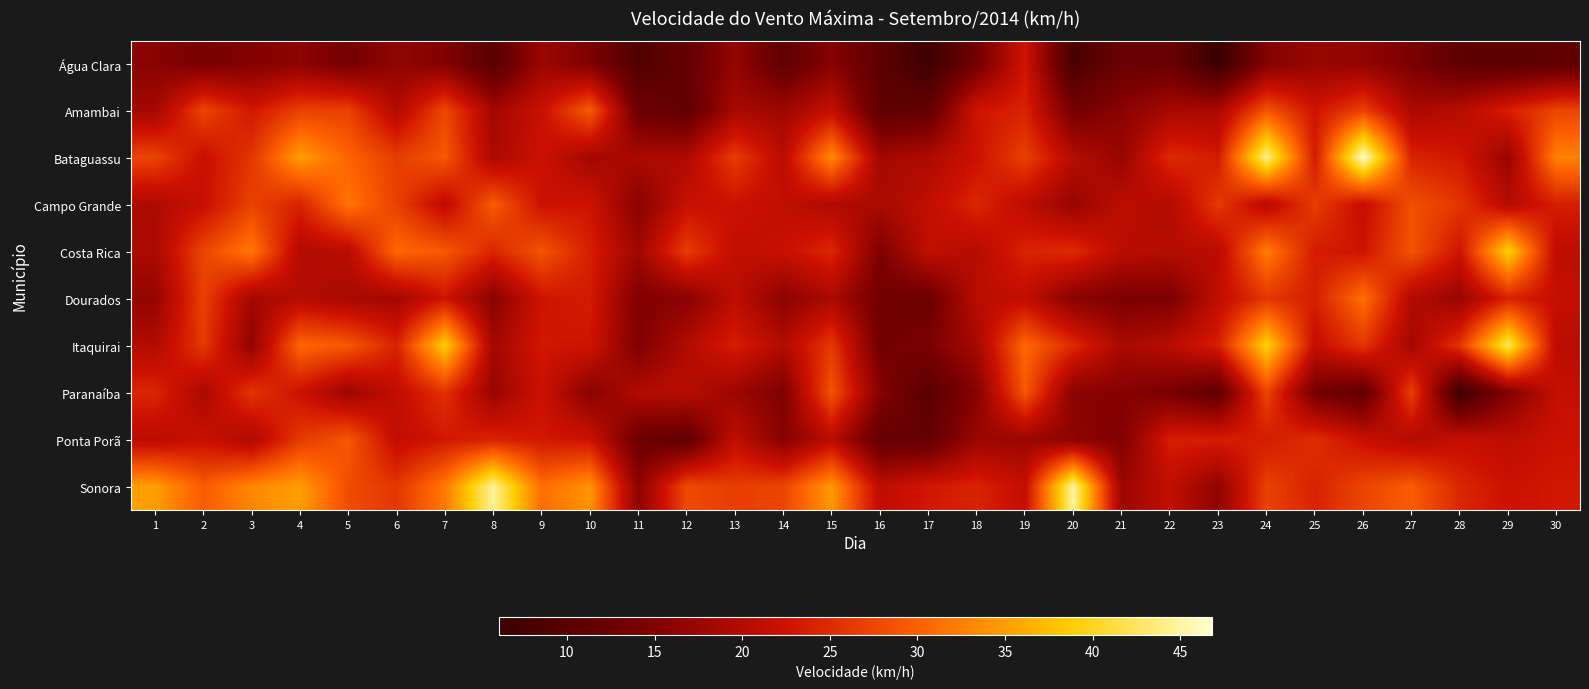

Which has a higher value, 5 or 12?

5